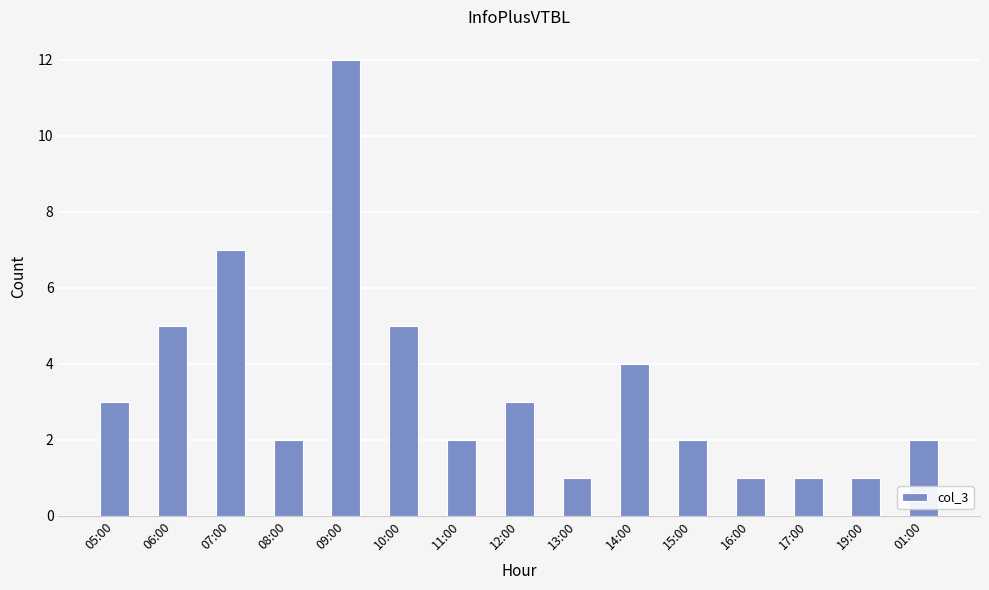

The value at 09:00 is 12. True or false?

True